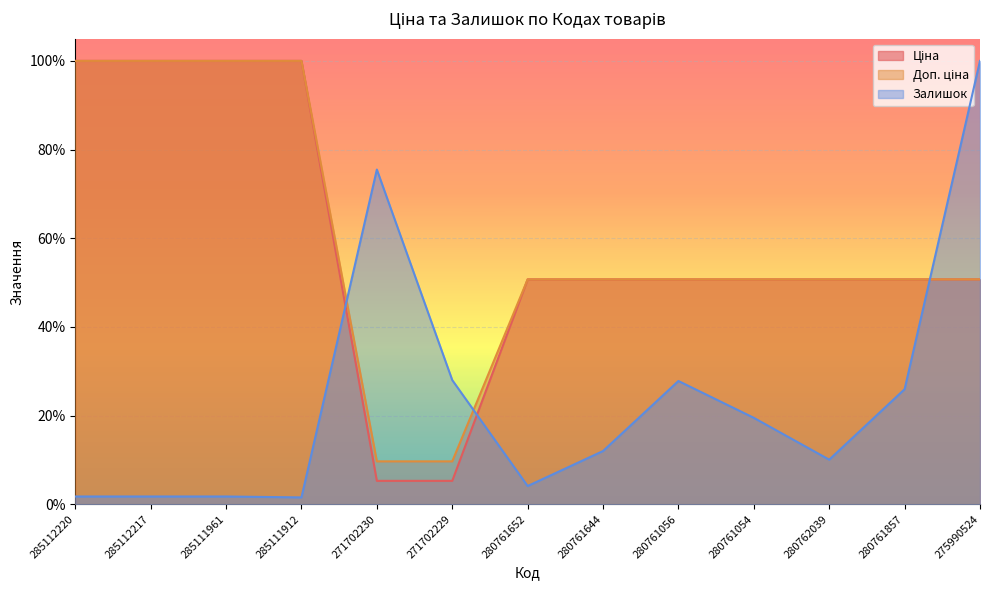

Which series has the widest spread of values?

Залишок